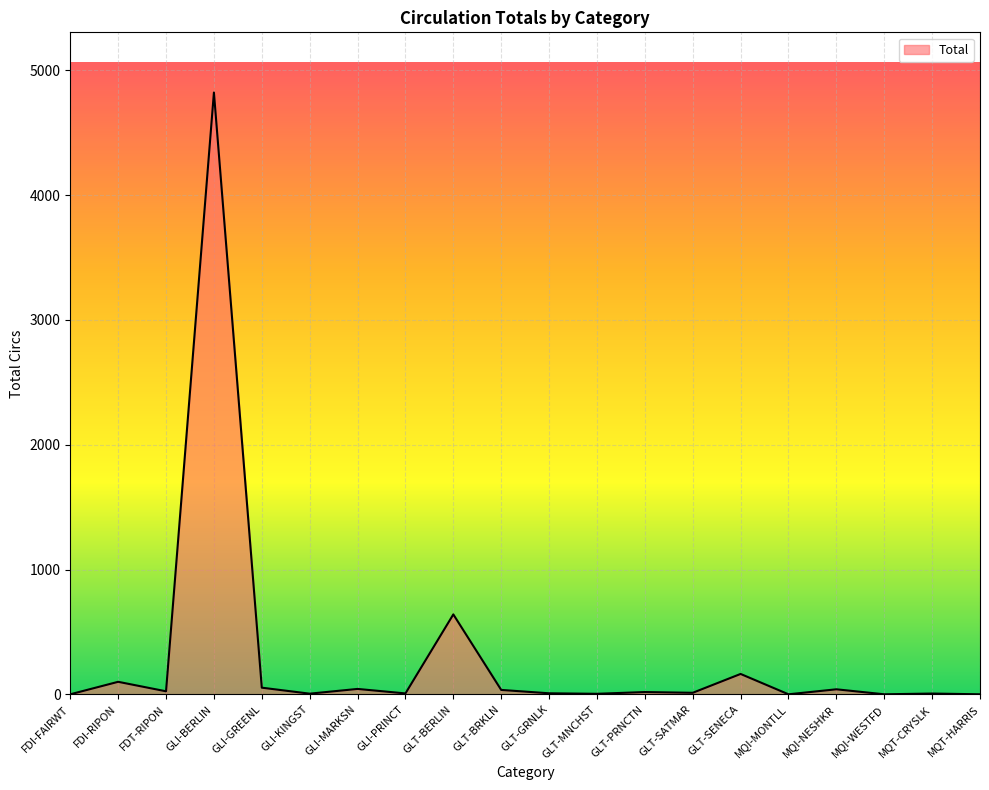

The value at GLT-SENECA is 164. True or false?

True